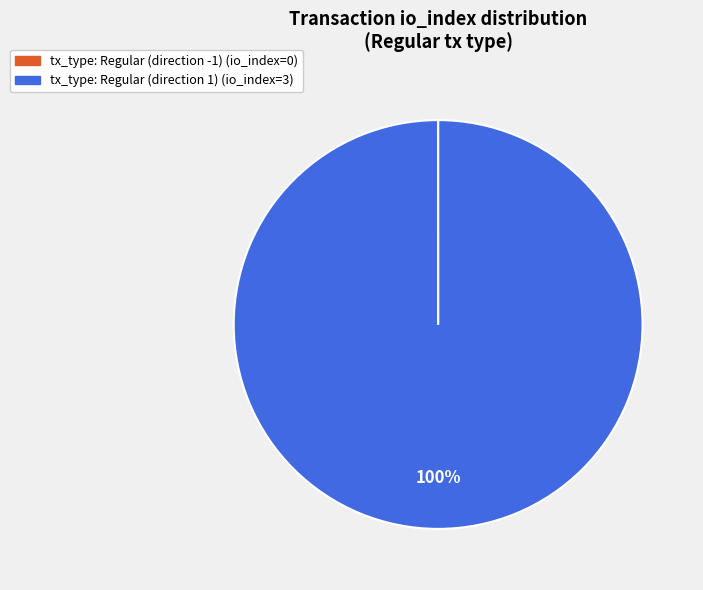

Which slice is the largest?

tx_type: Regular (direction 1)